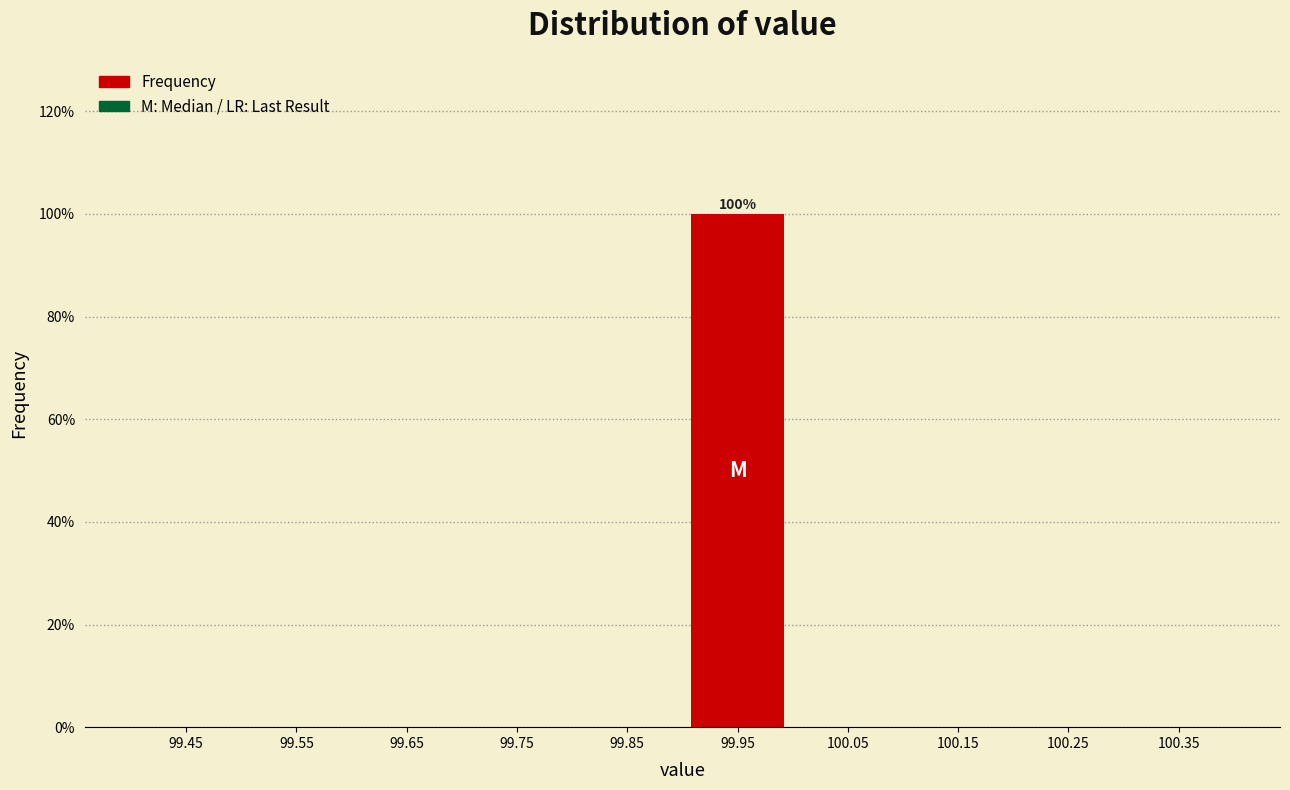

Which range on the x-axis has the tallest bar?

99.9 to 100.0